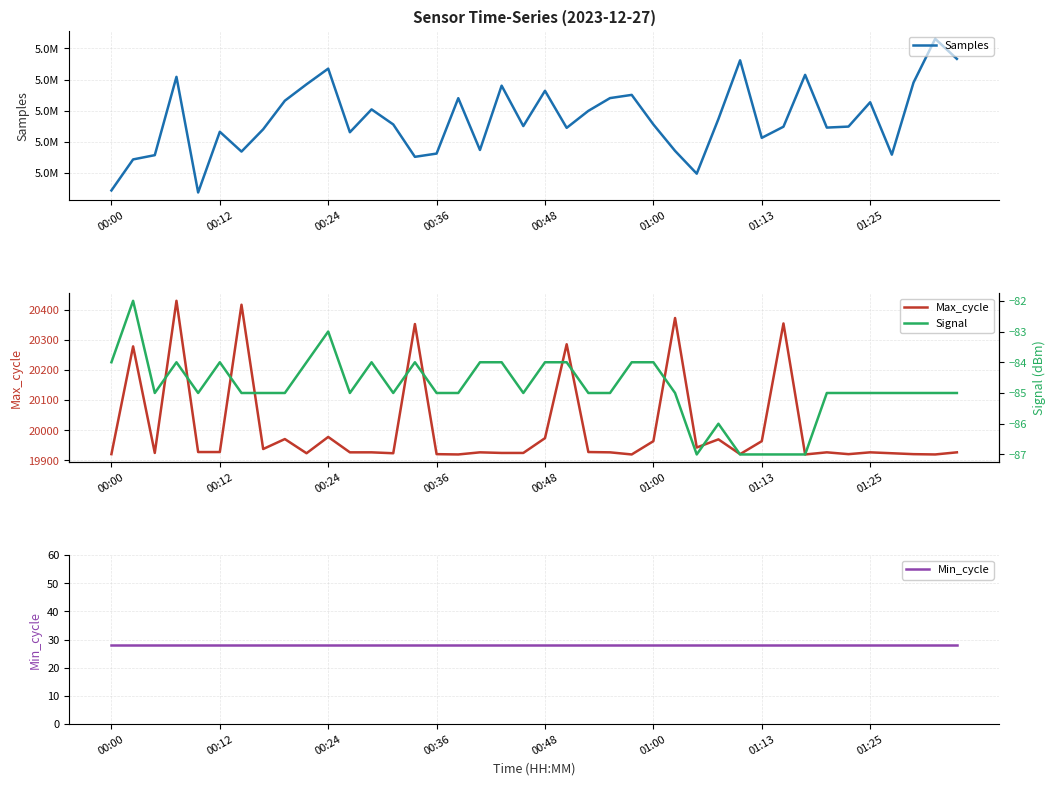

What is the difference between the second highest and second lowest values in the Max_cycle series?

496